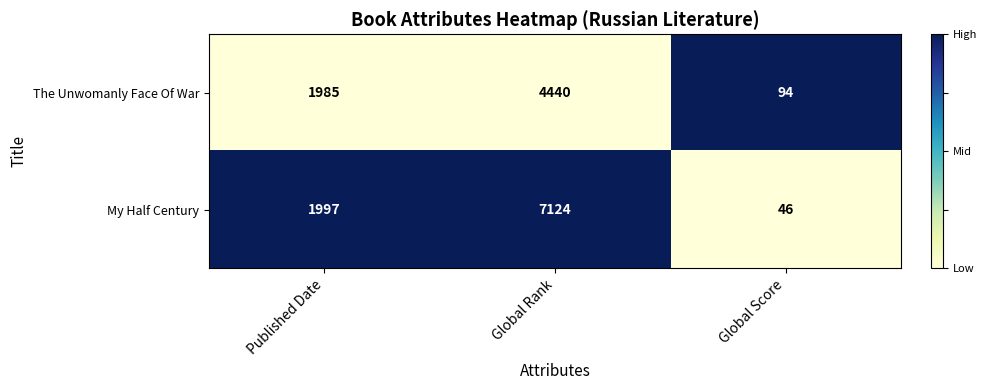

Rank the series by their maximum value, from highest to lowest.

My Half Century, The Unwomanly Face Of War